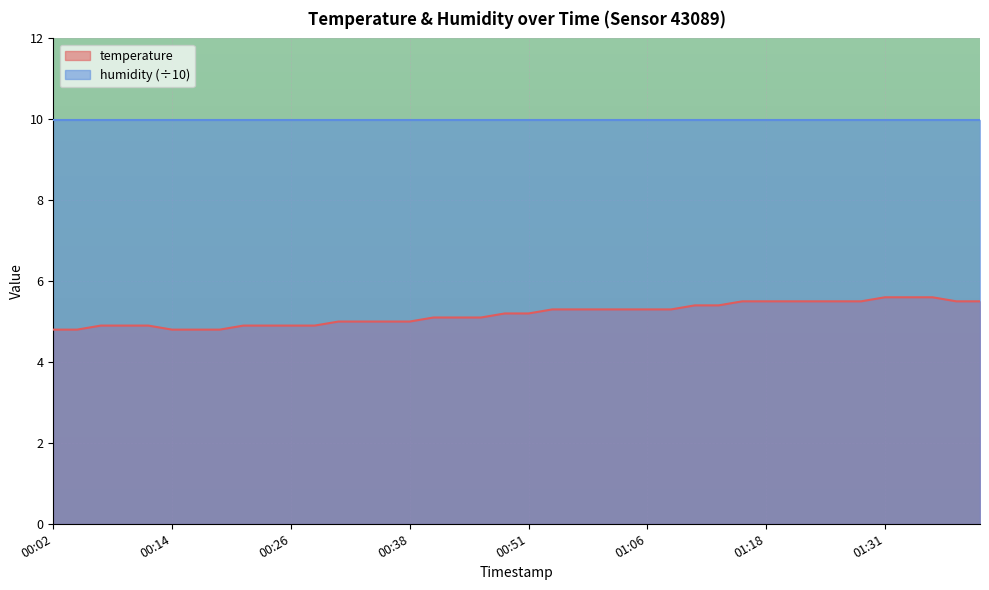

Where does the data first go above 5?

00:41